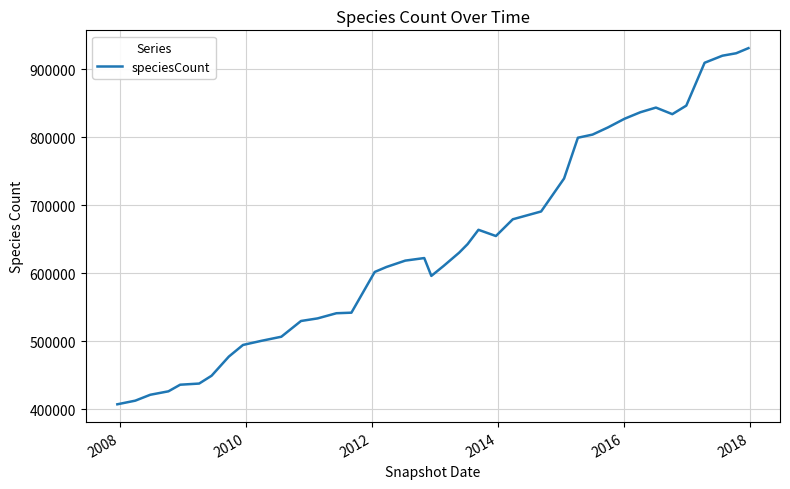

What is the smallest value displayed?

406946